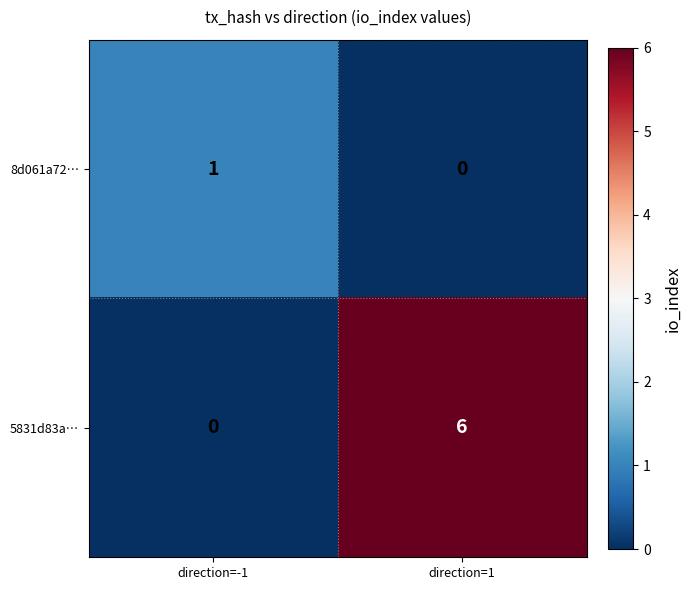

How many series are shown in this chart?

2